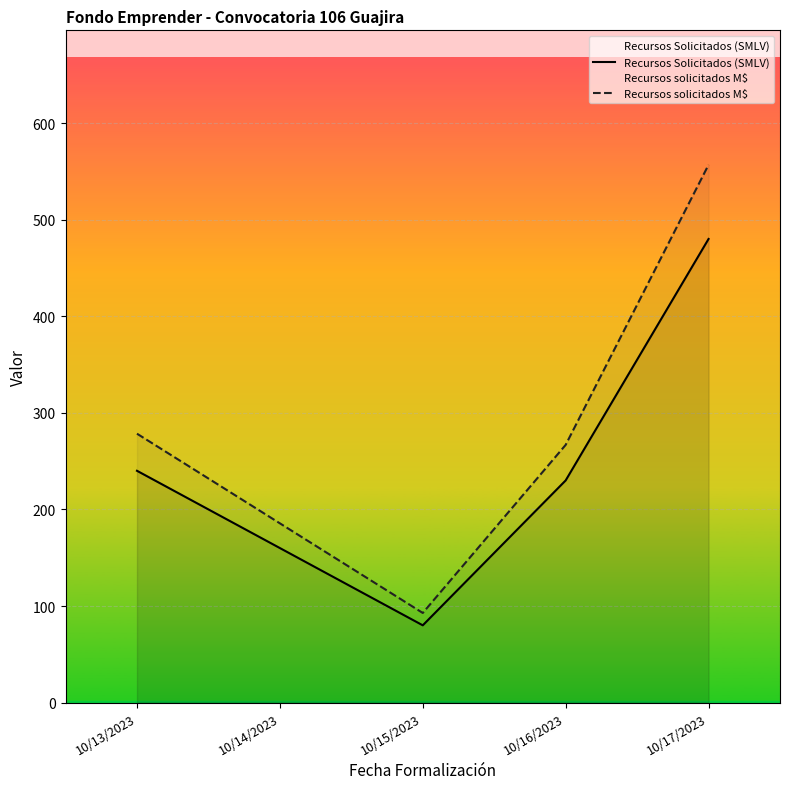

Is it true that Recursos solicitados M$ equals 185.6 at 10/14/2023?

True